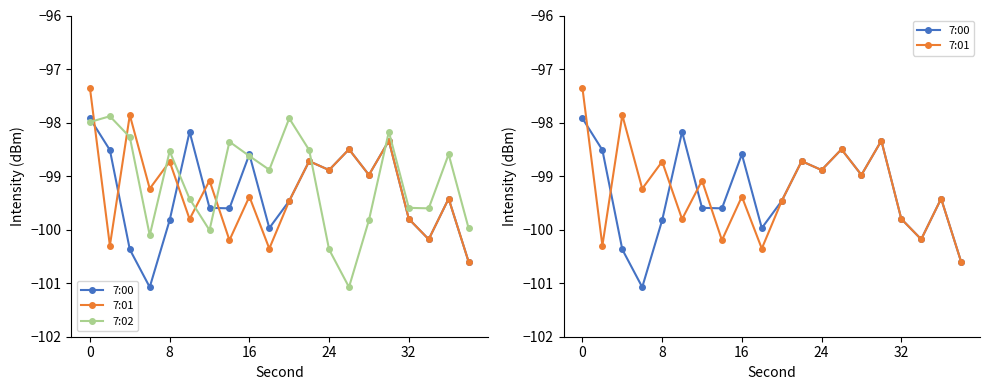

After their last crossing, which series has the higher values: 7:01 or 7:00?

7:00